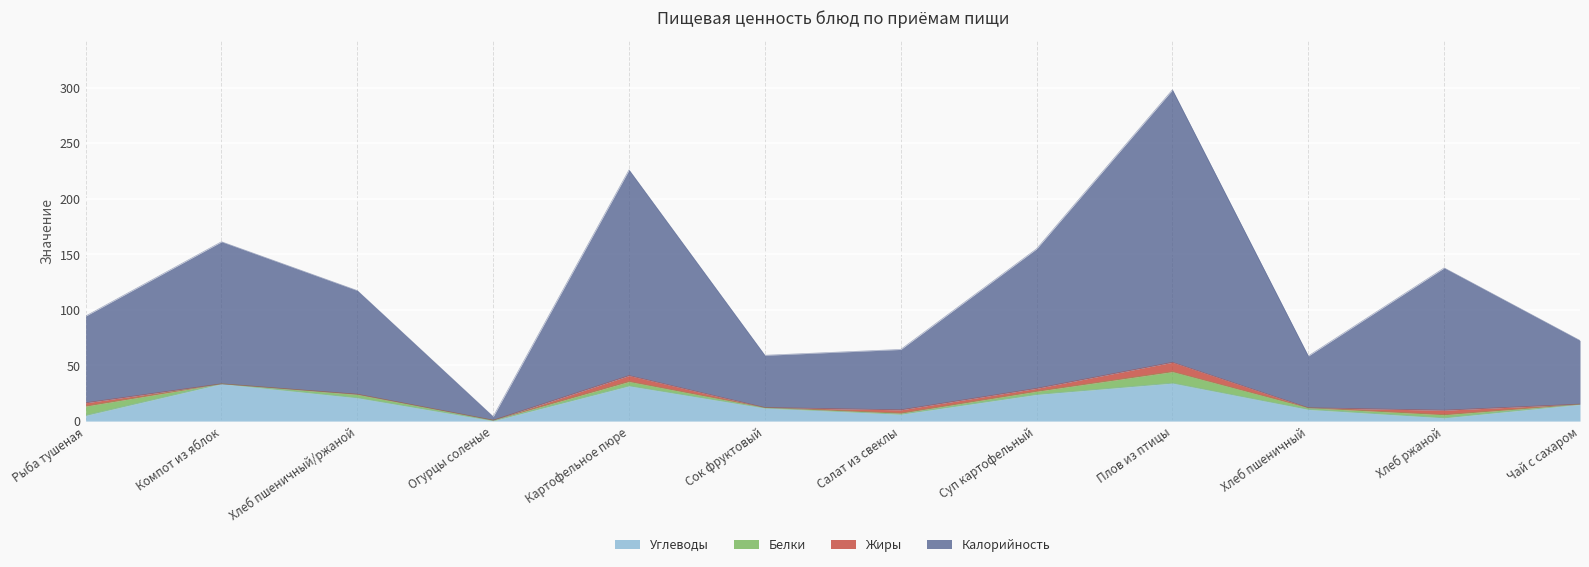

True or false: Углеводы has a value of 20.9 at Хлеб пшеничный/ржаной.

True